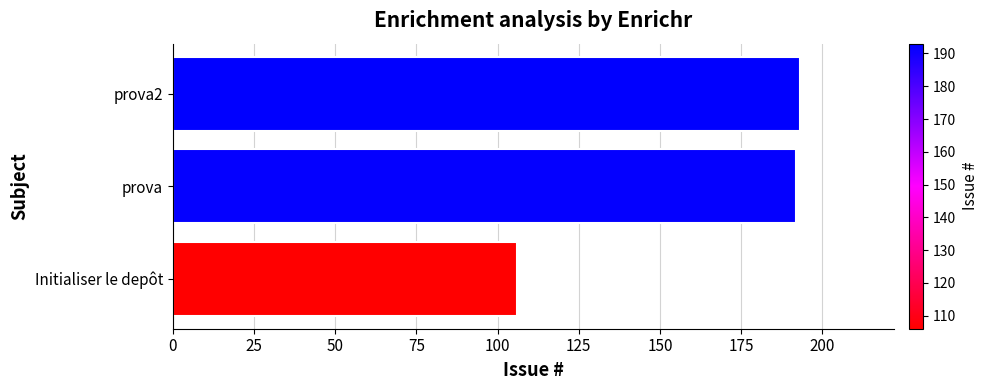

Is it true that the value at prova2 is 193?

True